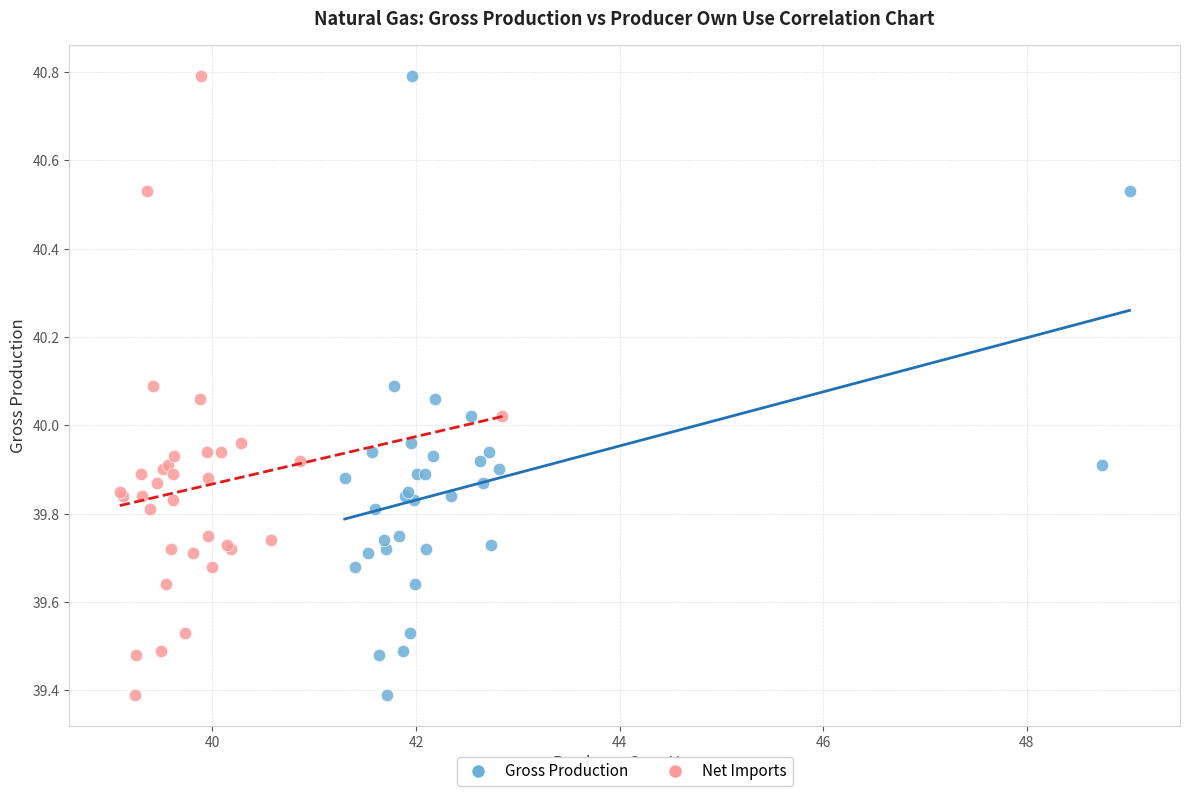

What are all the series names shown in the legend?

Gross Production, Net Imports